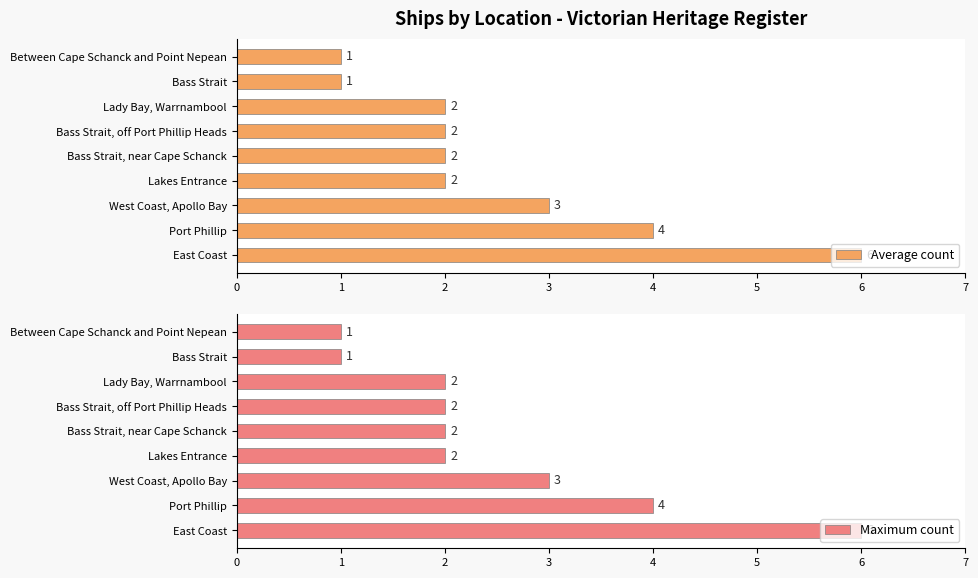

What is the sum of the Average count values at East Coast and Port Phillip?

10